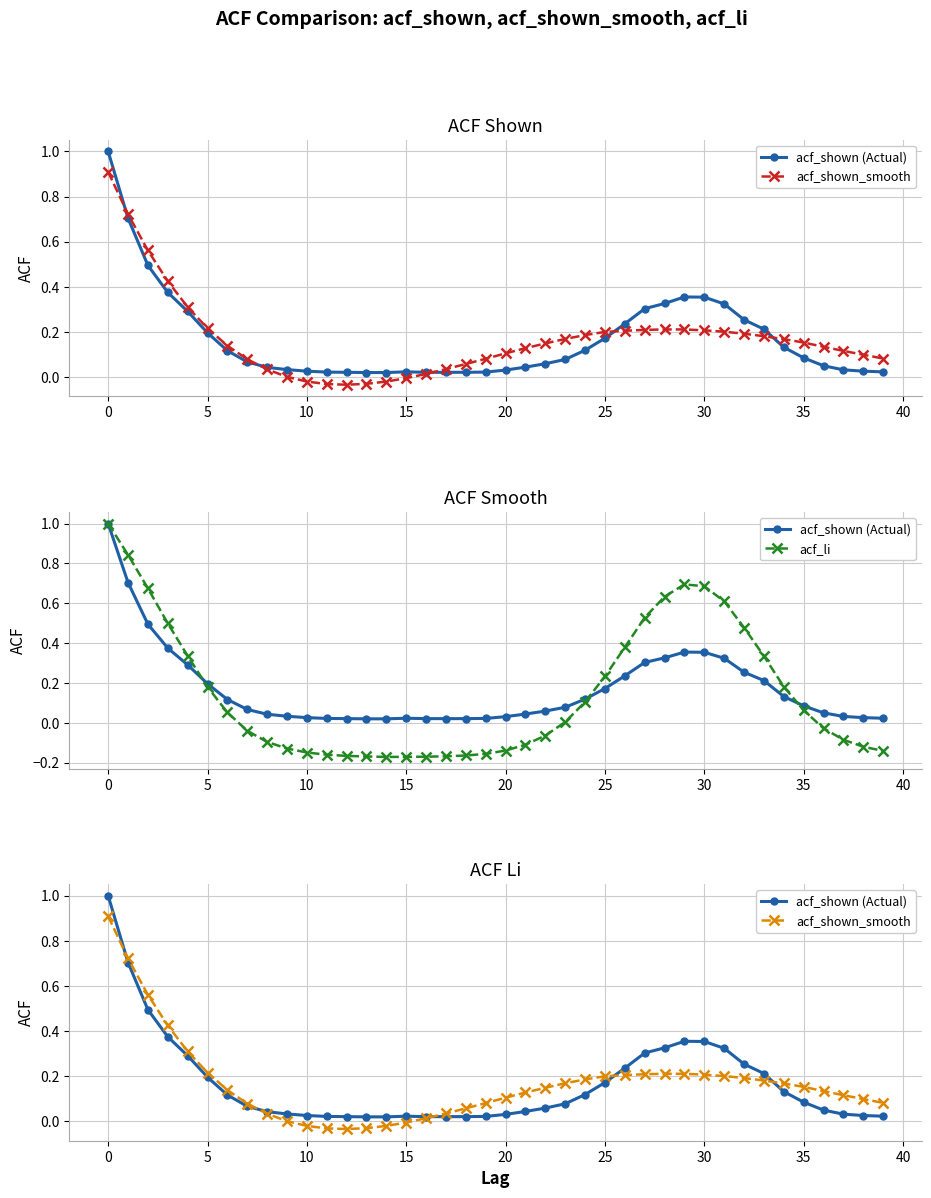

True or false: acf_shown_smooth has more than 0 interior local peaks.

False